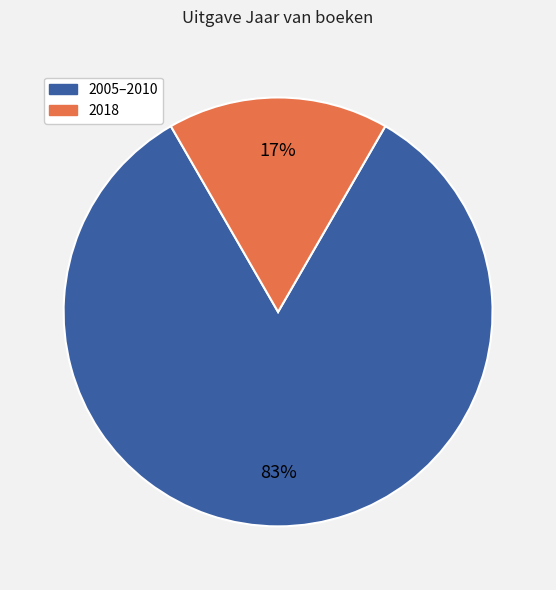

The 2018 slice represents 17% of the pie. True or false?

True